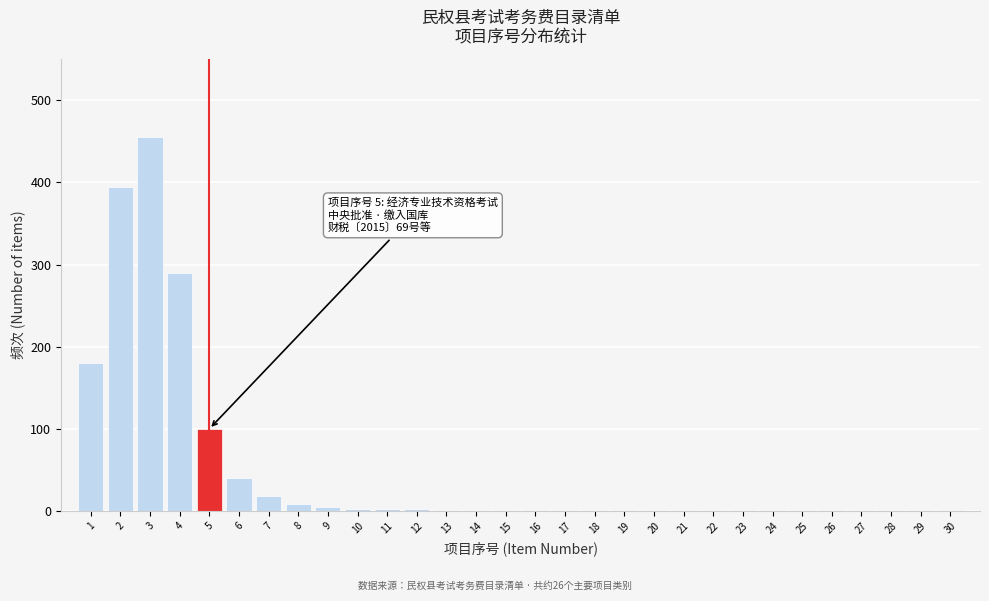

What is the maximum value shown in the chart?

455